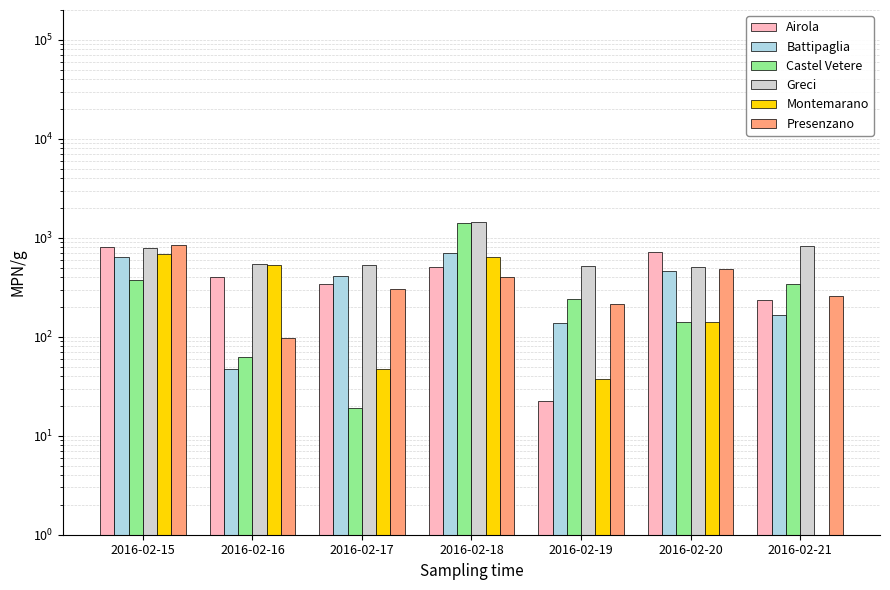

The value of Castel Vetere at 2016-02-18 is 2540.3. True or false?

False